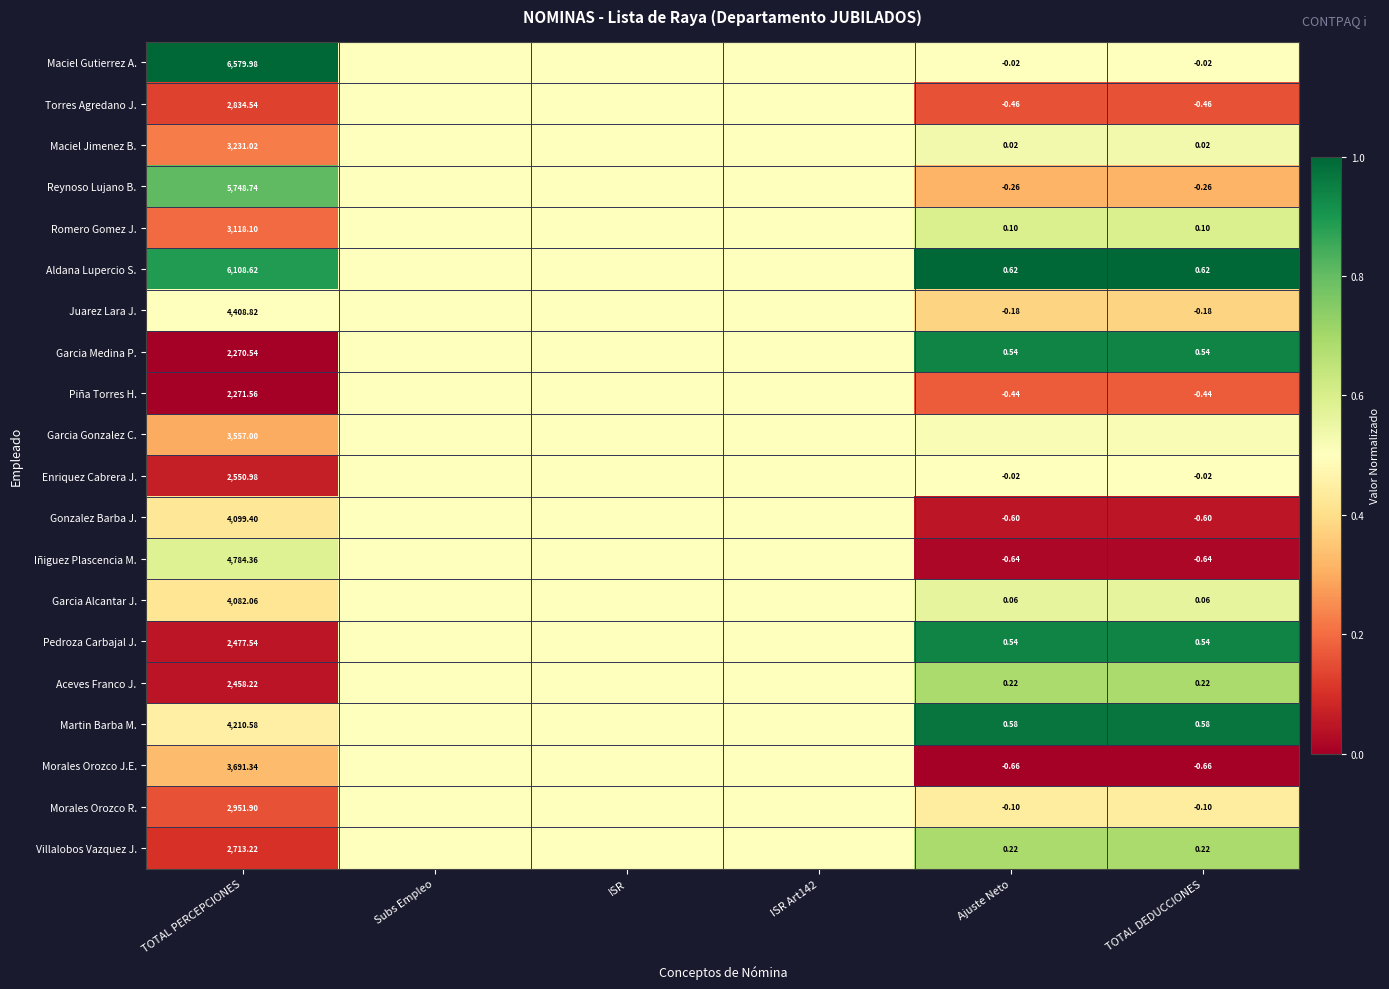

Is the value of Villalobos Vazquez J. at Ajuste Neto greater than the value of Romero Gomez J. at TOTAL PERCEPCIONES?

No